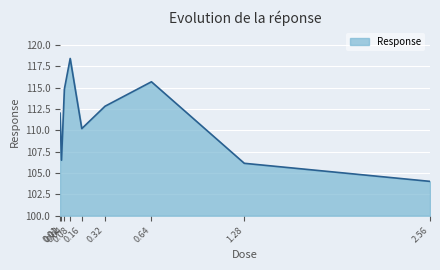

Reading left to right, transcribe all the data shown in this chart.

0.01=112.0	0.02=106.5	0.04=114.8	0.08=118.4	0.16=110.2	0.32=112.8	0.64=115.7	1.28=106.1	2.56=104.0